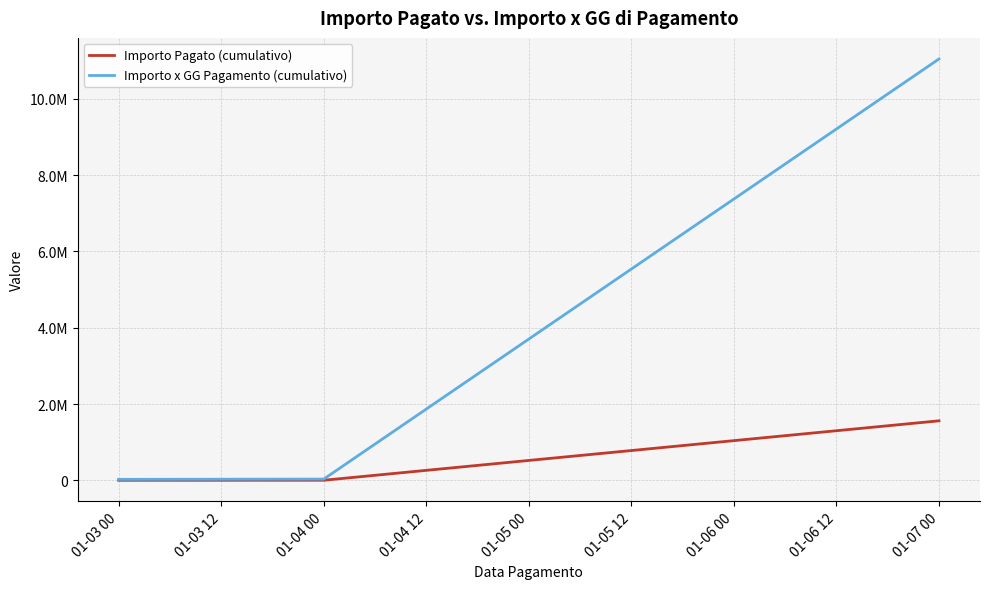

Rank the series by their maximum value, from lowest to highest.

Importo Pagato (cumulativo), Importo x GG Pagamento (cumulativo)